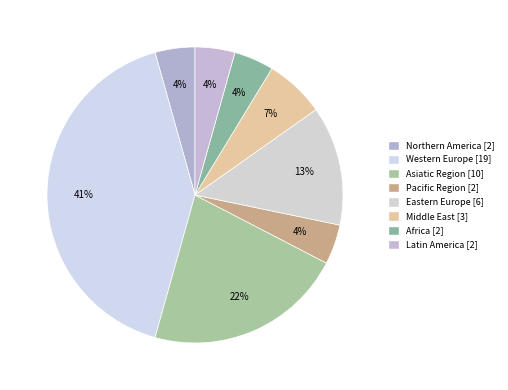

Which category has the biggest portion of the pie?

Western Europe